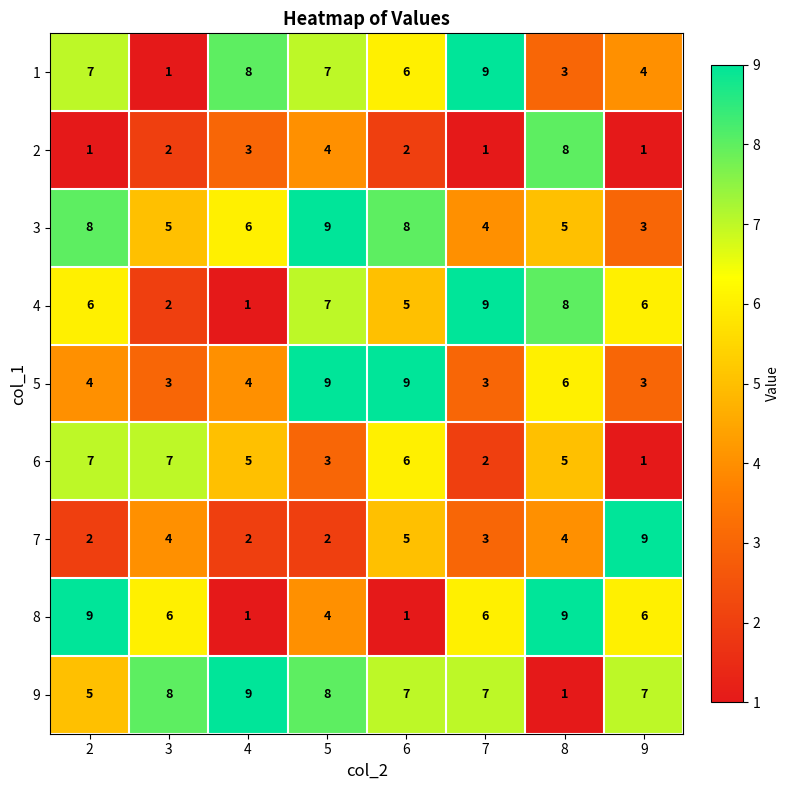

The value of 7 at 7 is 5. True or false?

False